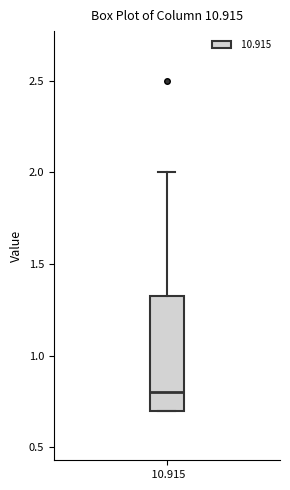

Transcribe this box plot: give where the median line is, the range the box spans, and where the two whiskers end, as read against the y-axis. The values are not printed on the chart, so give them approximately, as read against the axis.

median 0.80, box 0.70 to 1.35, whiskers 0.70 to 2.00